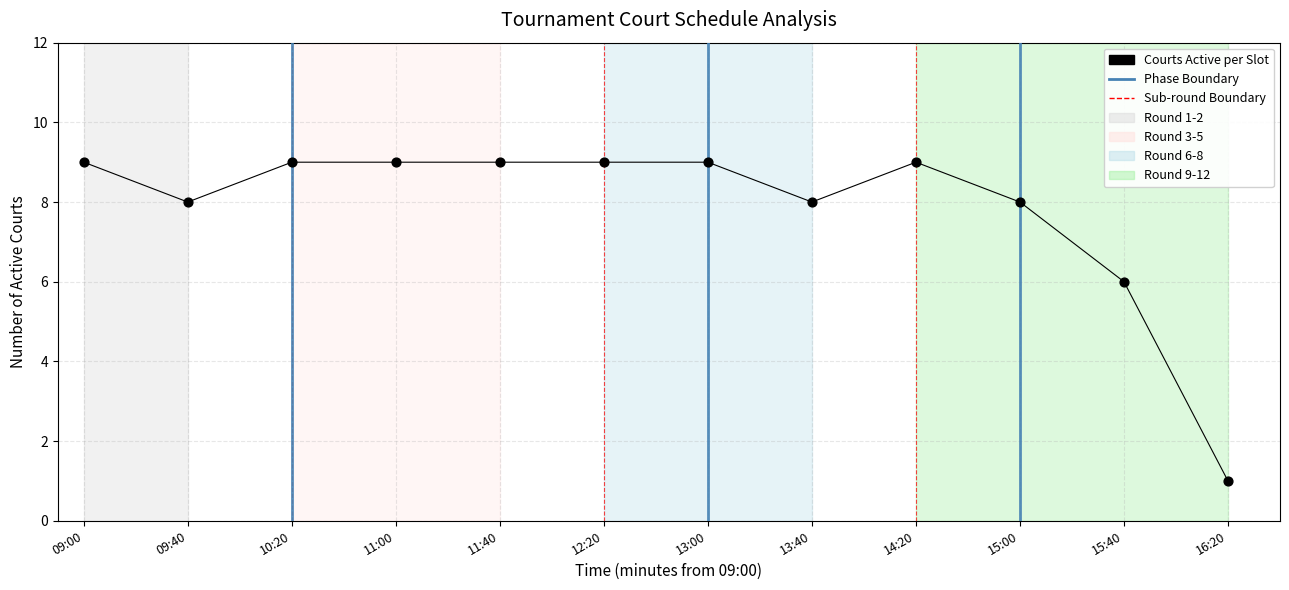

What is the average X value?

220